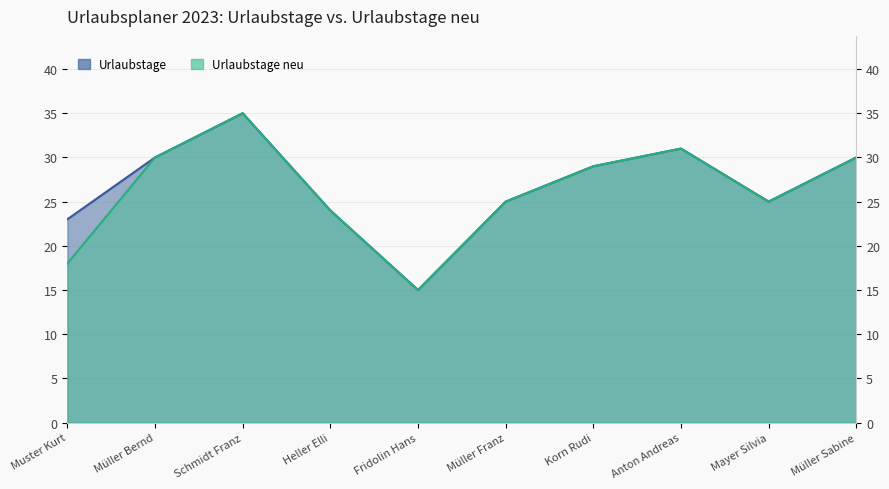

What is the total value across all series at Müller Sabine?

60